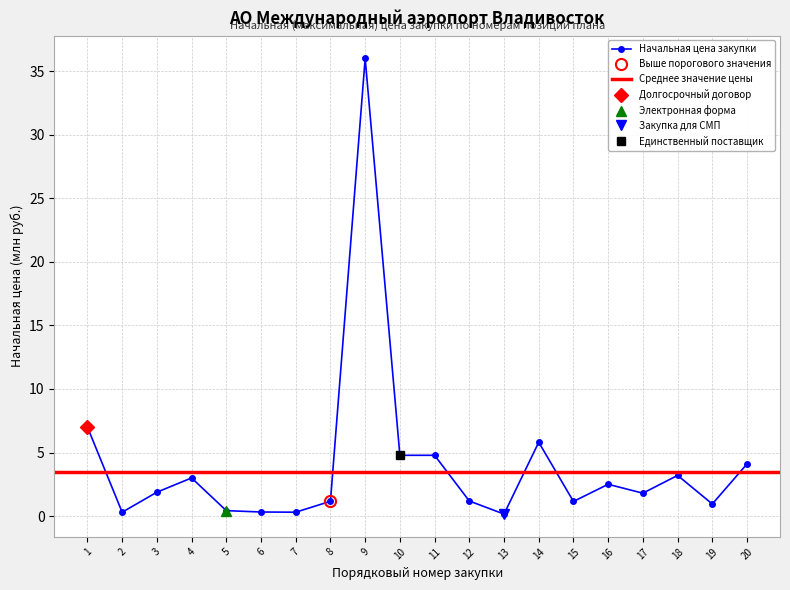

Rank the categories by value from highest to lowest.

9, 1, 14, 10, 11, 20, 18, 4, 16, 3, 17, 12, 8, 15, 19, 5, 6, 7, 2, 13